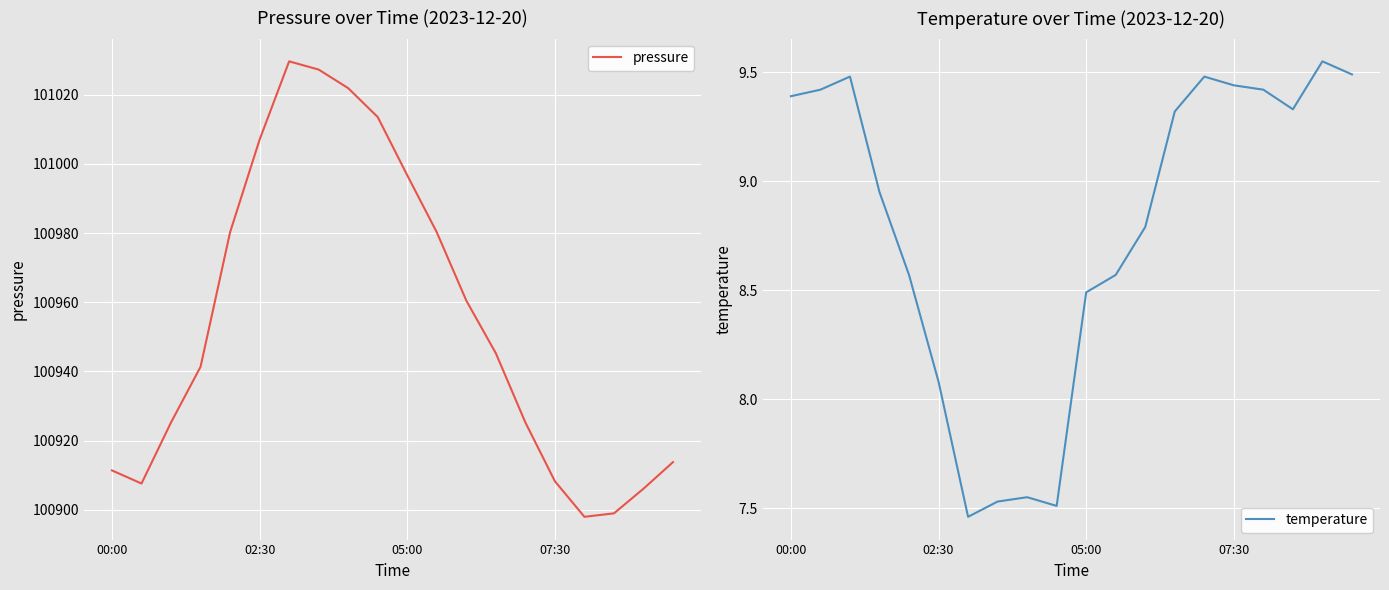

What is the minimum value for pressure?

100898.0